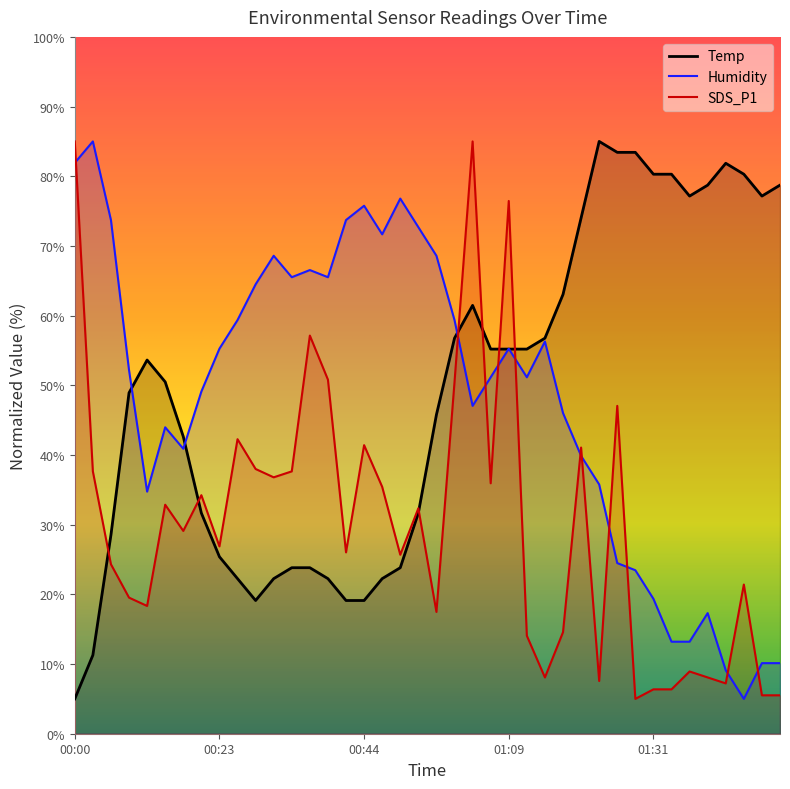

Rank the categories by SDS_P1 value from highest to lowest.

00:00, 01:03, 01:09, 00:36, 00:39, 01:01, 01:25, 00:25, 00:44, 01:20, 00:28, 00:03, 00:34, 00:31, 01:06, 00:47, 00:19, 00:14, 00:52, 00:17, 00:23, 00:42, 00:50, 00:06, 01:44, 00:08, 00:11, 00:58, 01:17, 01:12, 01:36, 01:14, 01:39, 01:23, 01:42, 01:31, 01:34, 01:47, 01:50, 01:28